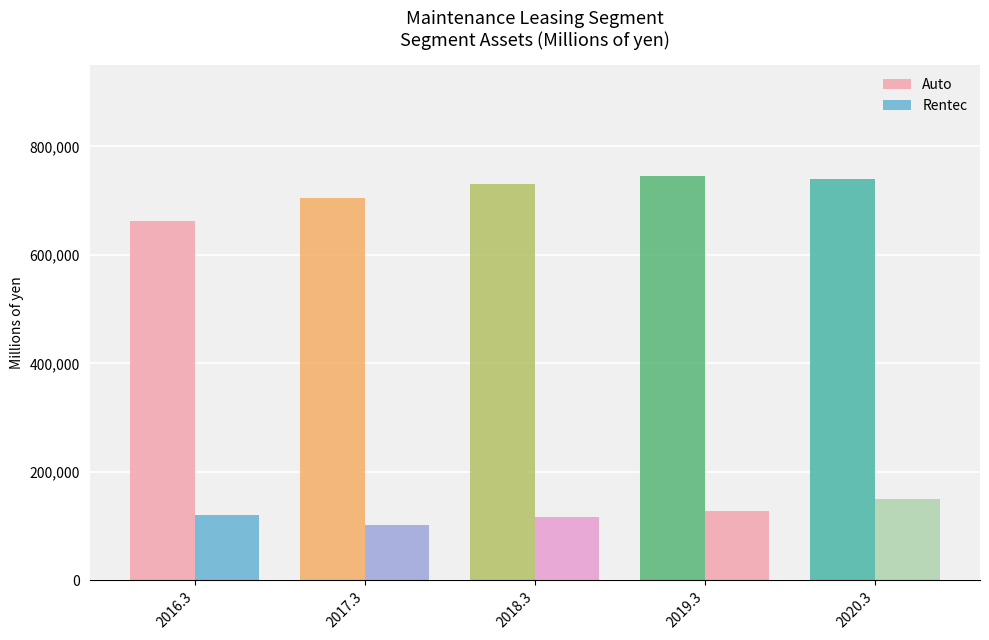

Which series changed the most between 2018.3 and 2020.3?

Rentec